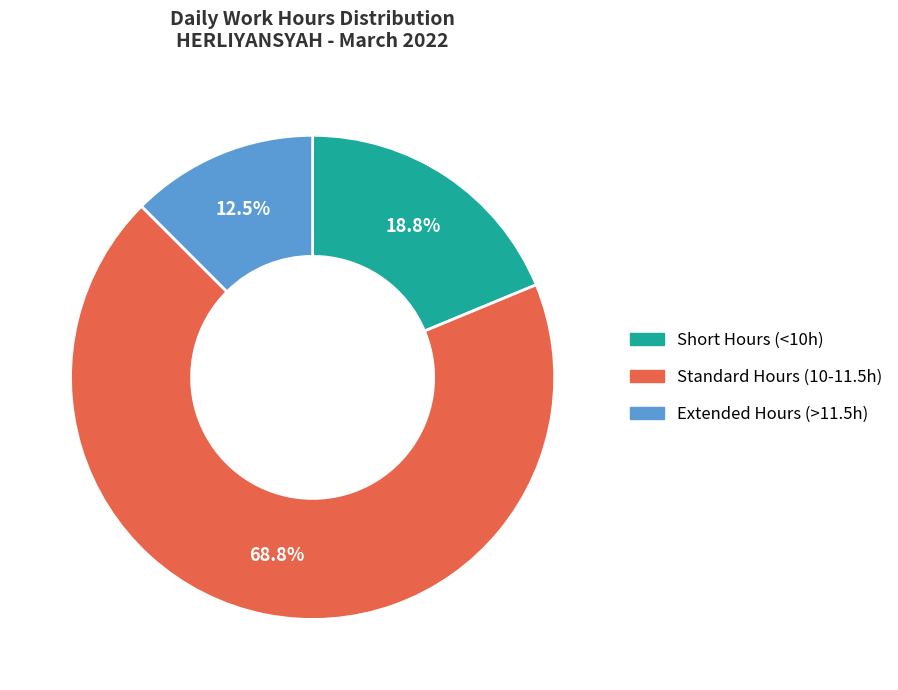

Does Short Hours (<10h) represent more than half of the total?

No